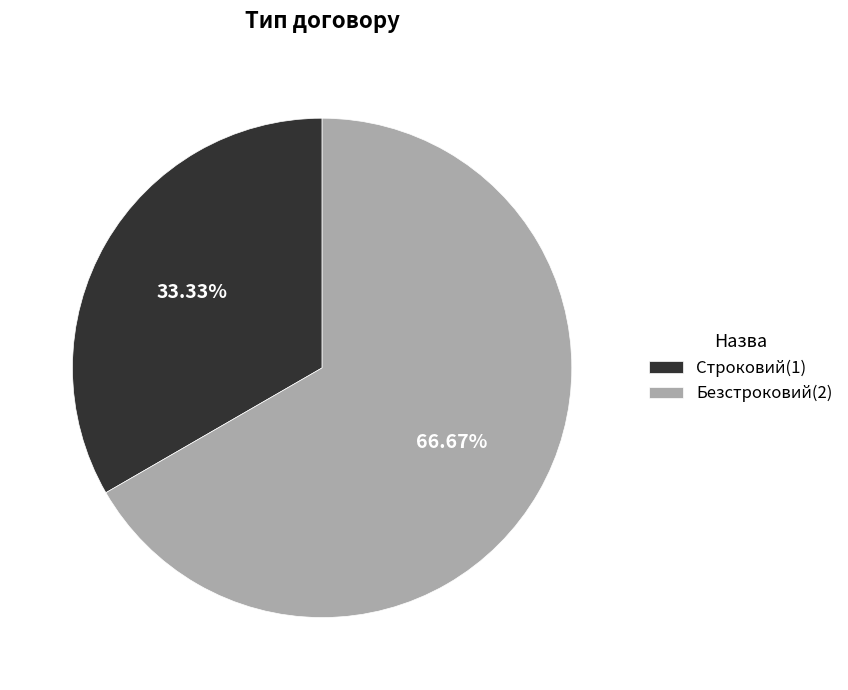

What is the total percentage of Безстроковий and Строковий?

100.0%